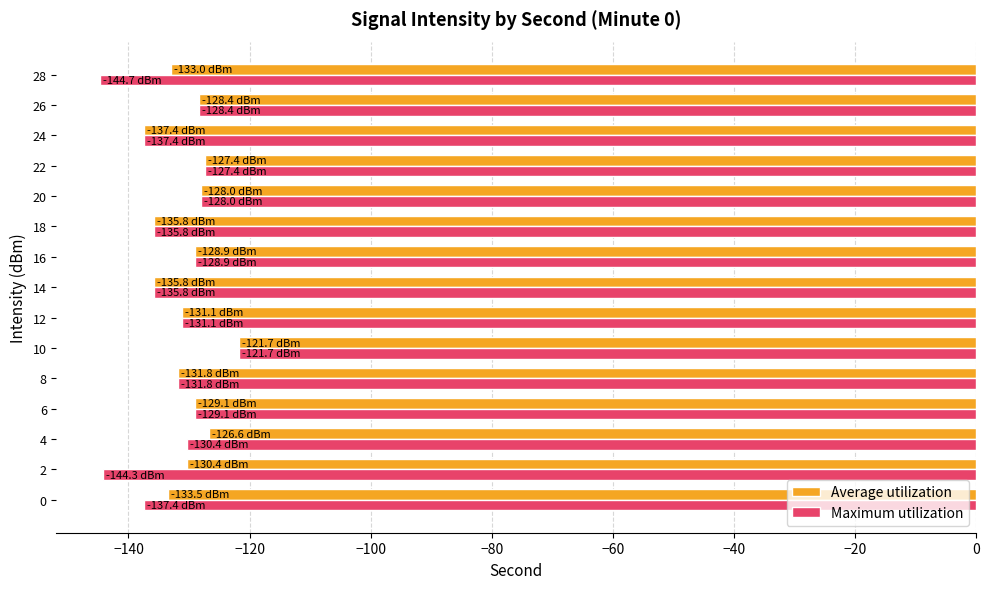

What is the difference between the Maximum utilization values at 6 and 14?

6.7